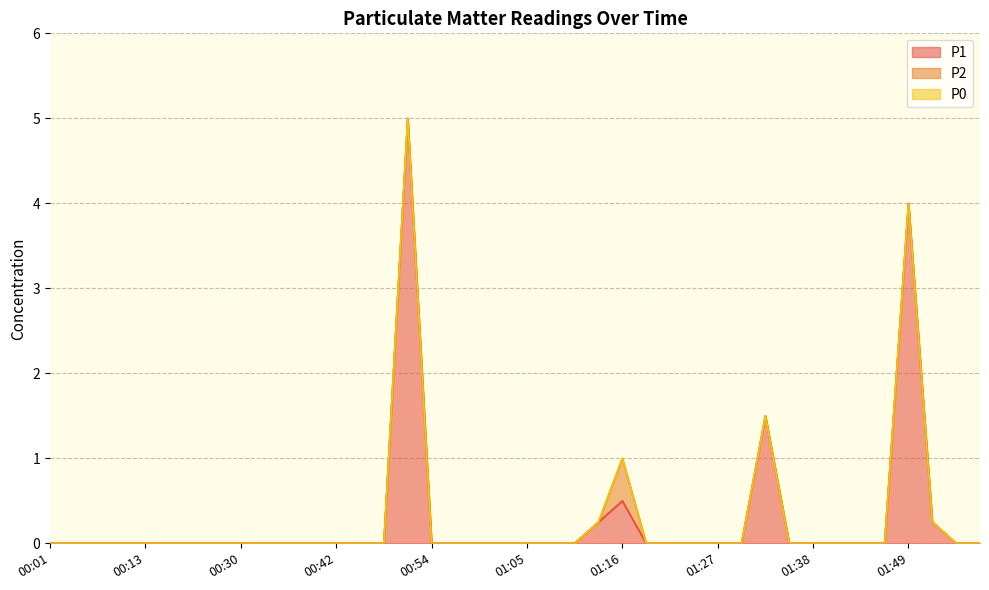

True or false: P2 and P1 cross at least once.

False